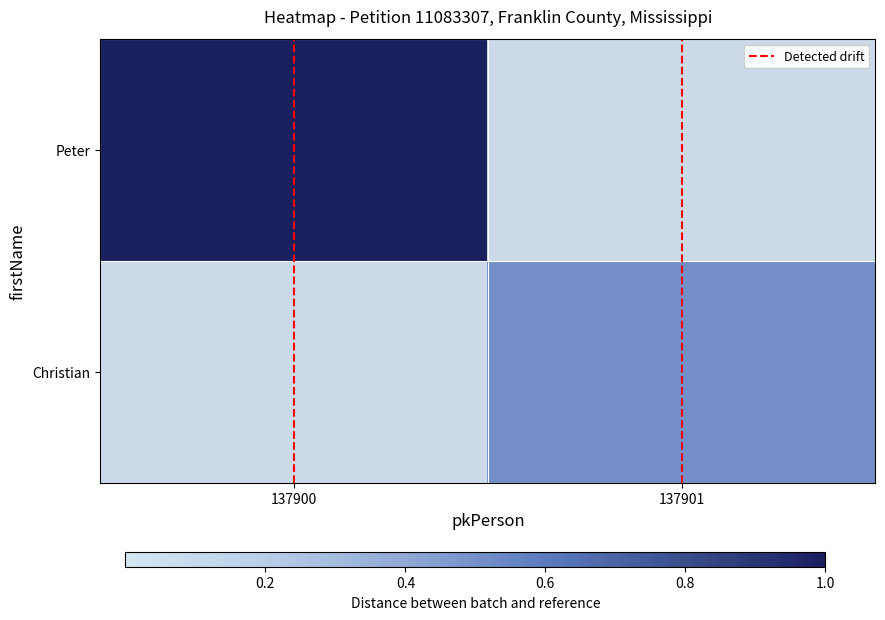

At how many categories does at least one series exceed 0?

2